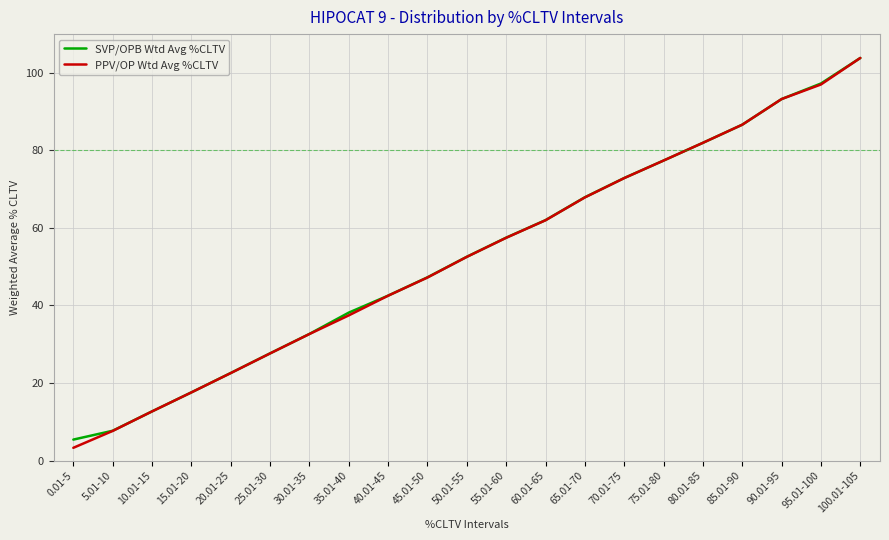

At which label does PPV/OP Wtd Avg %CLTV first exceed 52?

50.01-55